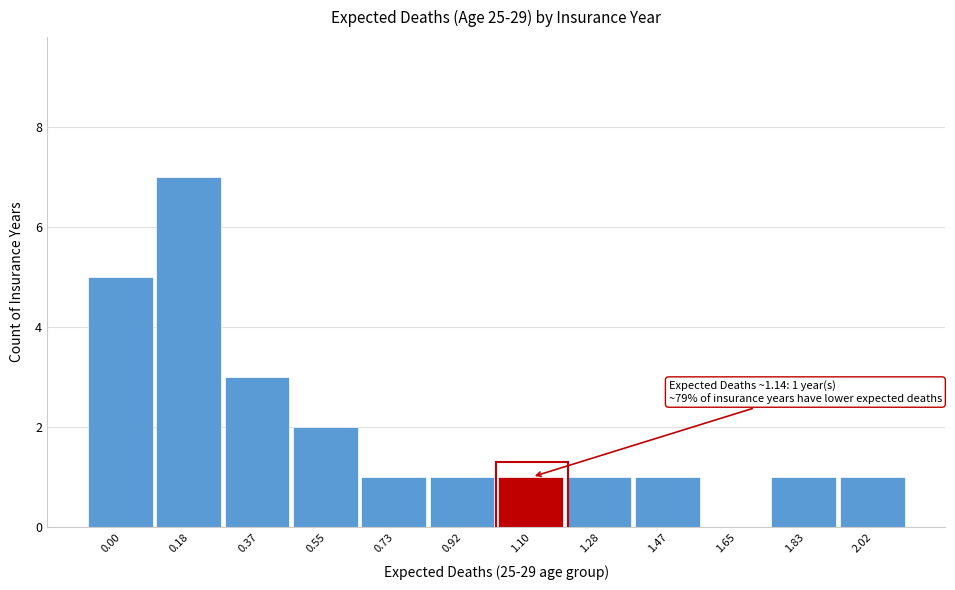

Reading left to right, extract all data points from this chart.

0.00=5	0.18=7	0.37=3	0.55=2	0.73=1	0.92=1	1.10=1	1.28=1	1.47=1	1.65=0	1.83=1	2.02=1